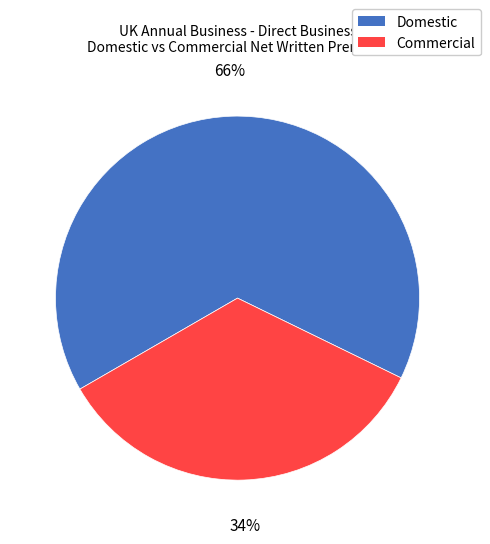

Combined, do Commercial and Domestic account for over 50%?

Yes